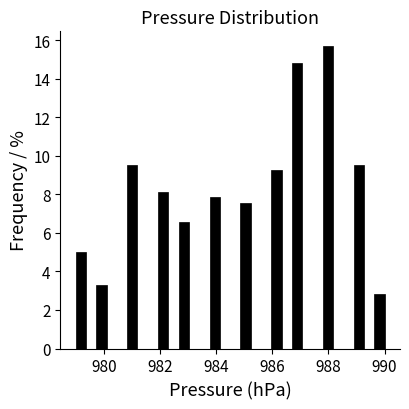

Read against the x-axis, roughly where is the centre of the tallest bar?

988.0